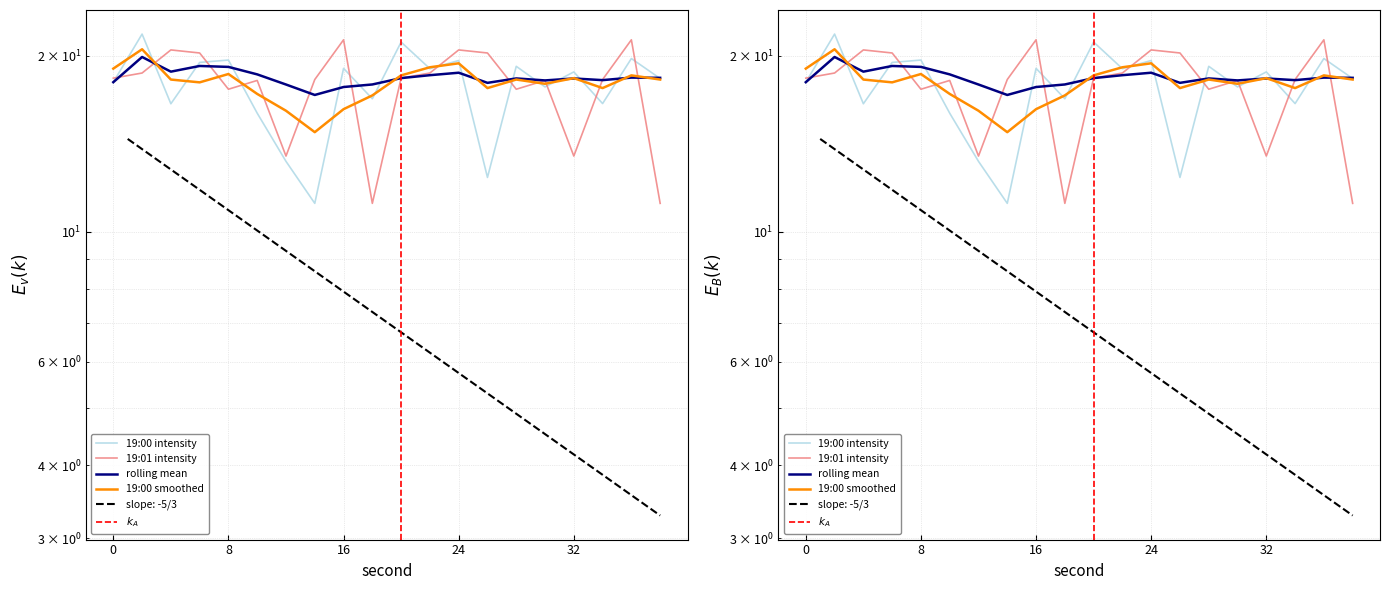

Is this an area chart (filled region under the line)?

No